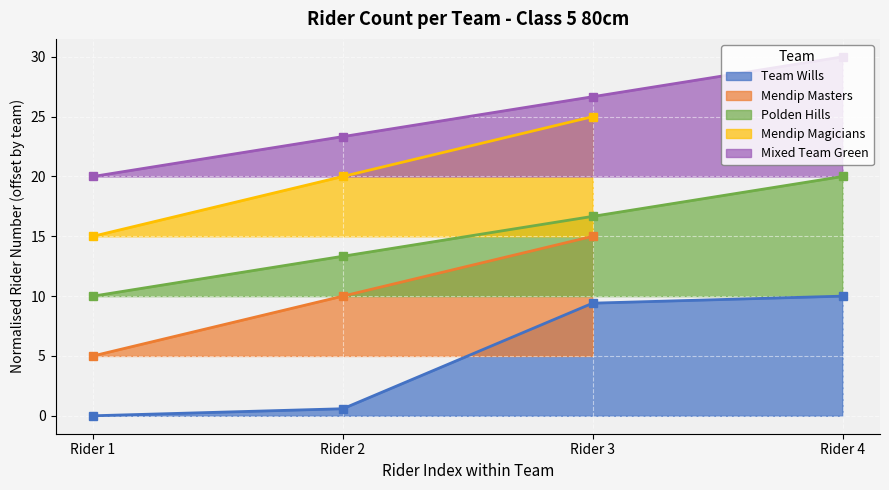

What is the average value of the Polden Hills series?

15.0